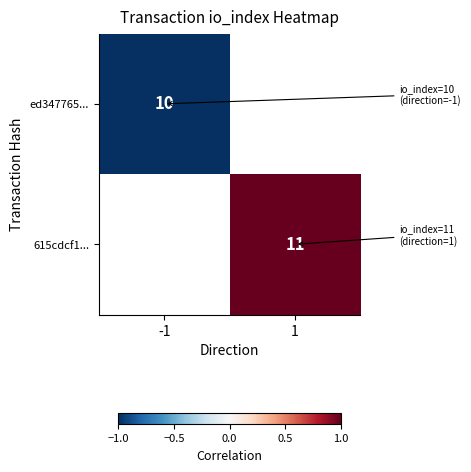

How many series are shown in this chart?

2